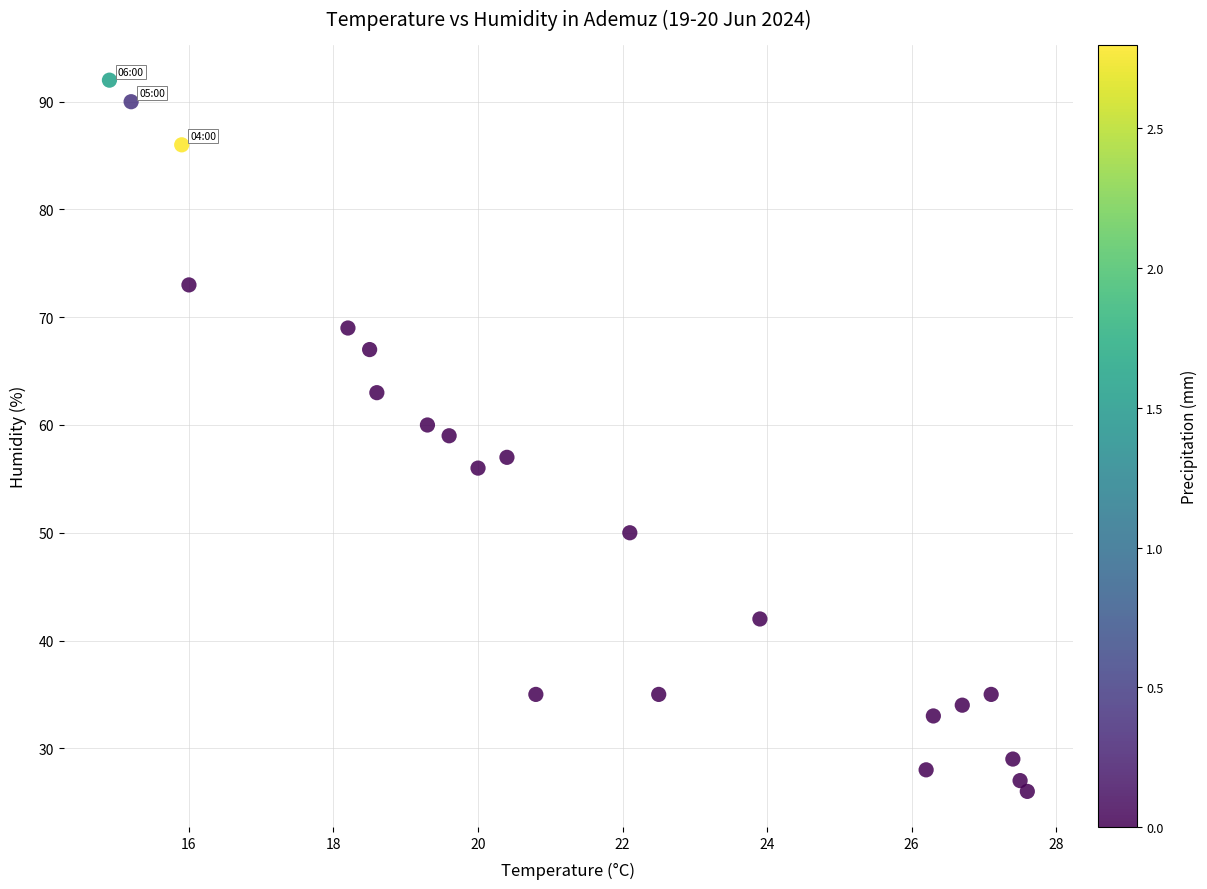

What is the range of Y values (max minus min)?

66